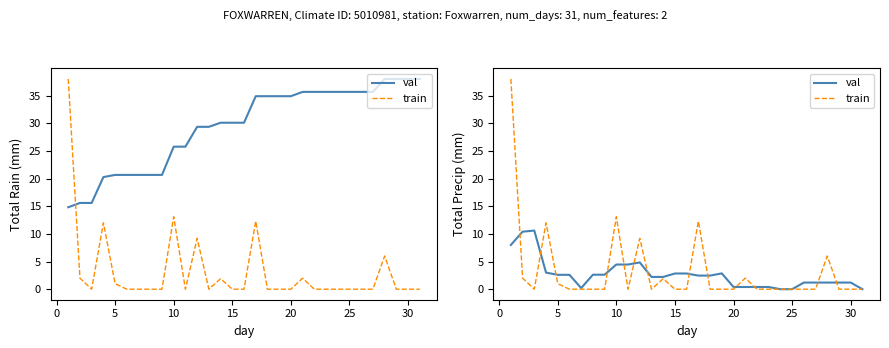

What is the difference between the highest and lowest values at 30?

1.2